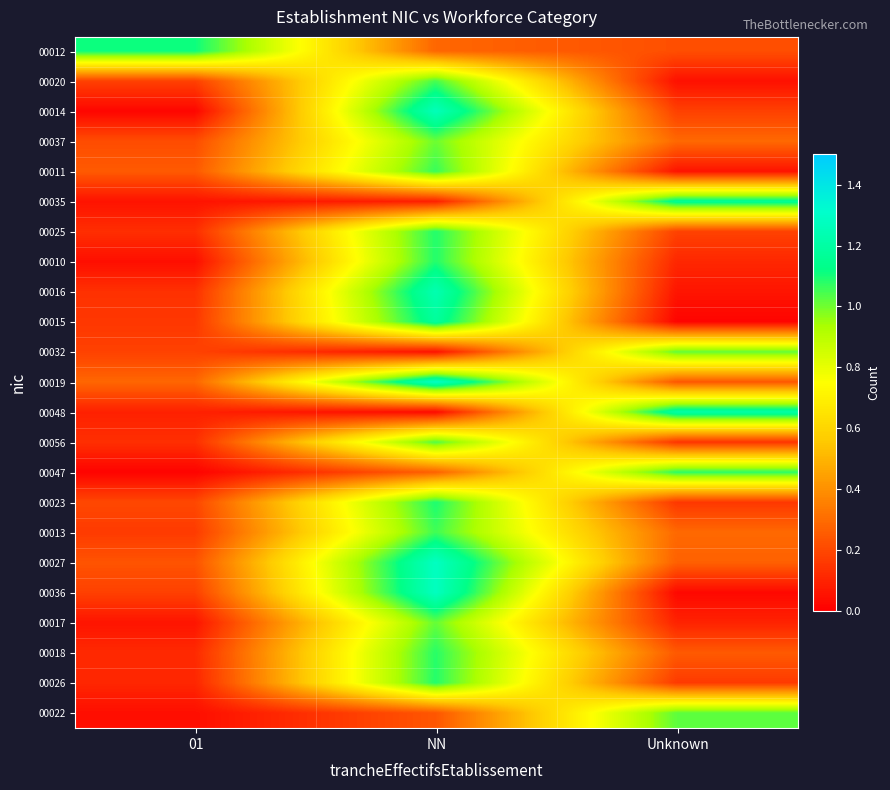

What is the total value across all series at NN?

20.1